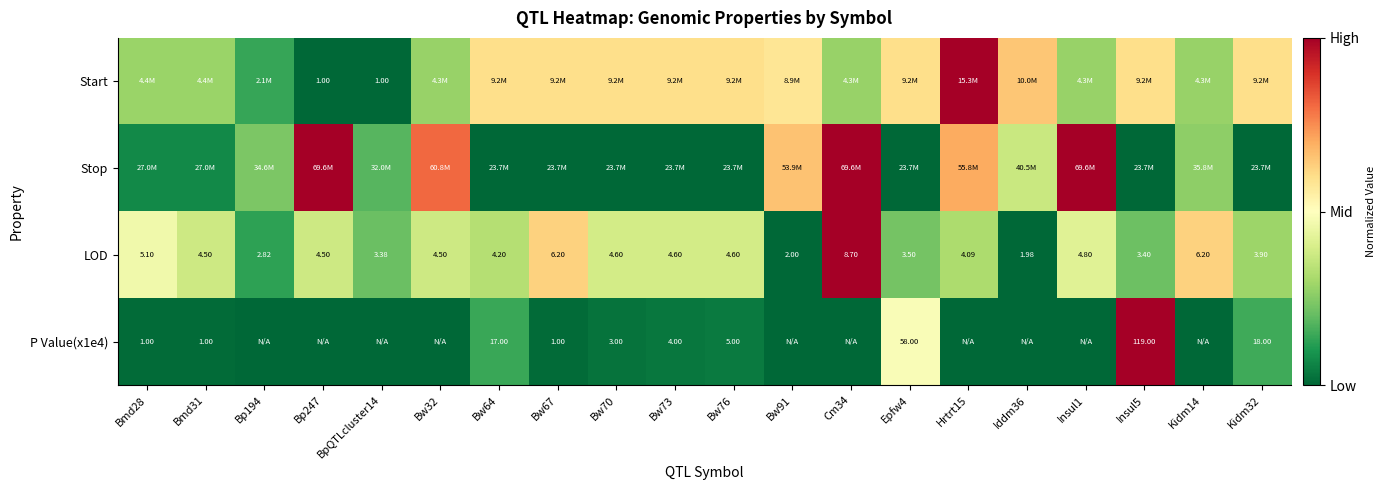

What is the difference between the highest and lowest values at Bw67?

0.6